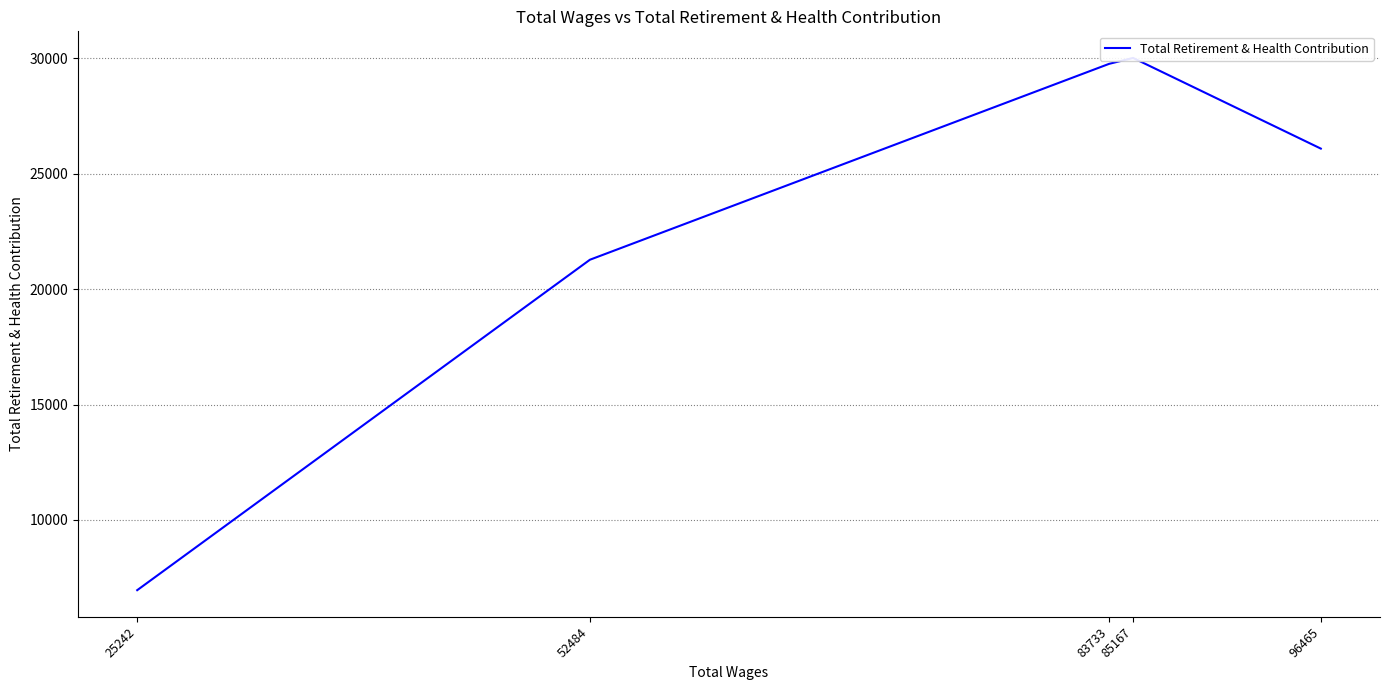

What is the minimum value shown in the chart?

6959